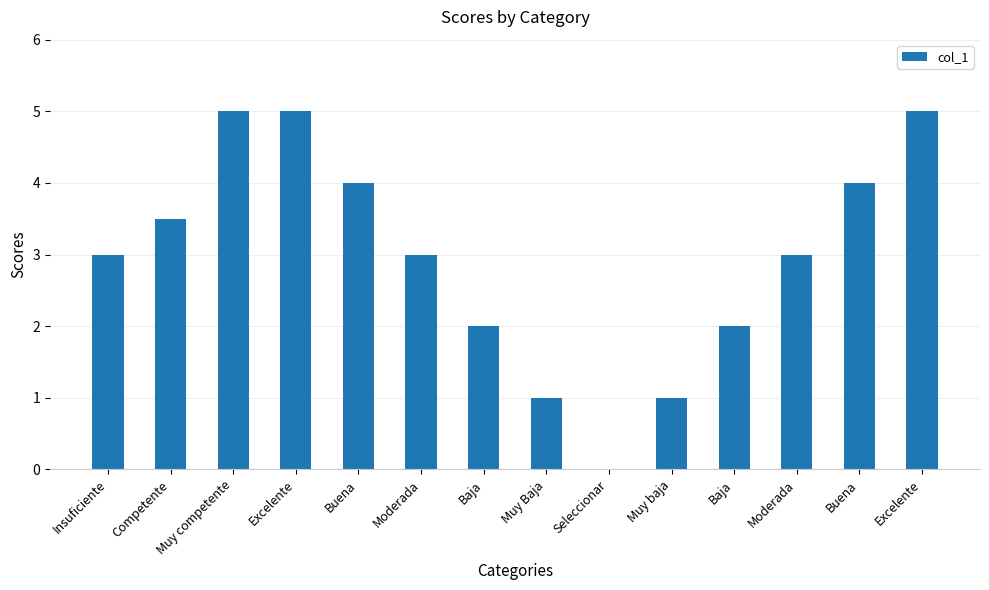

At which category does the chart reach its minimum across all series?

Seleccionar